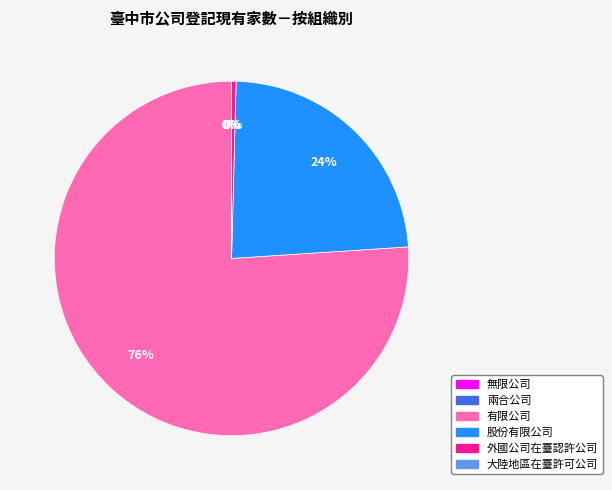

Is it true that 外國公司在臺認許公司 is 0% of the pie?

True